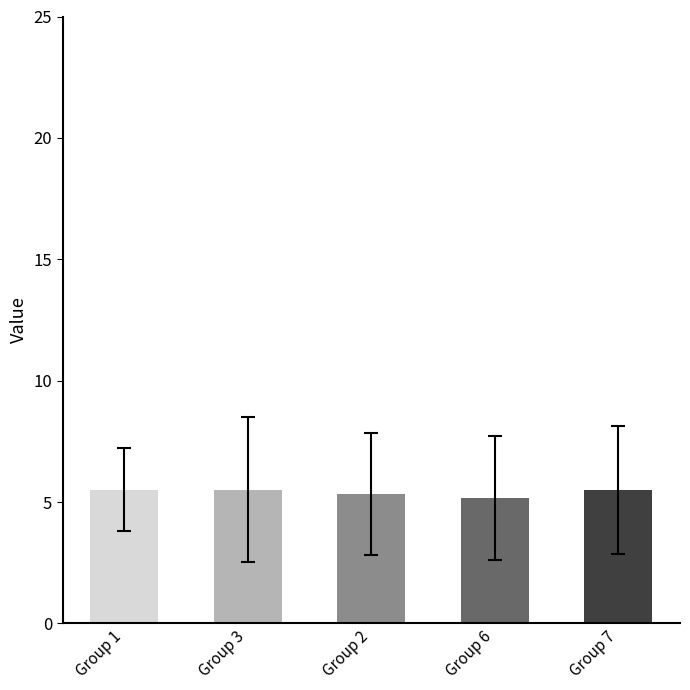

Reading right to left, transcribe all the data shown in this chart.

5.5	5.2	5.3	5.5	5.5